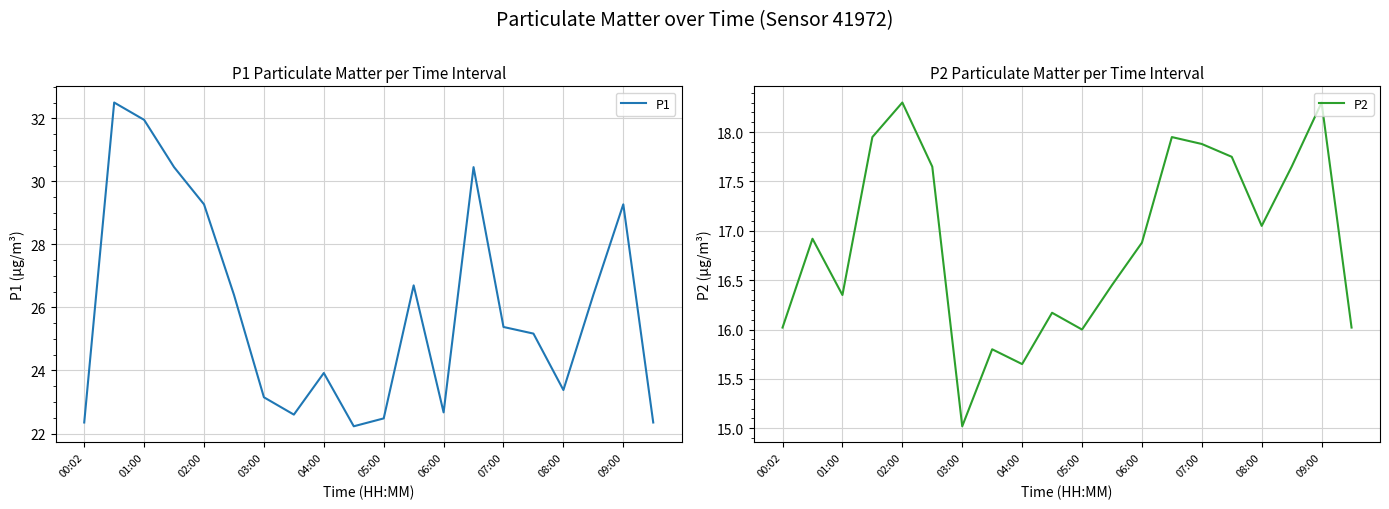

The P2 series shows 16.0 at 00:02. True or false?

True